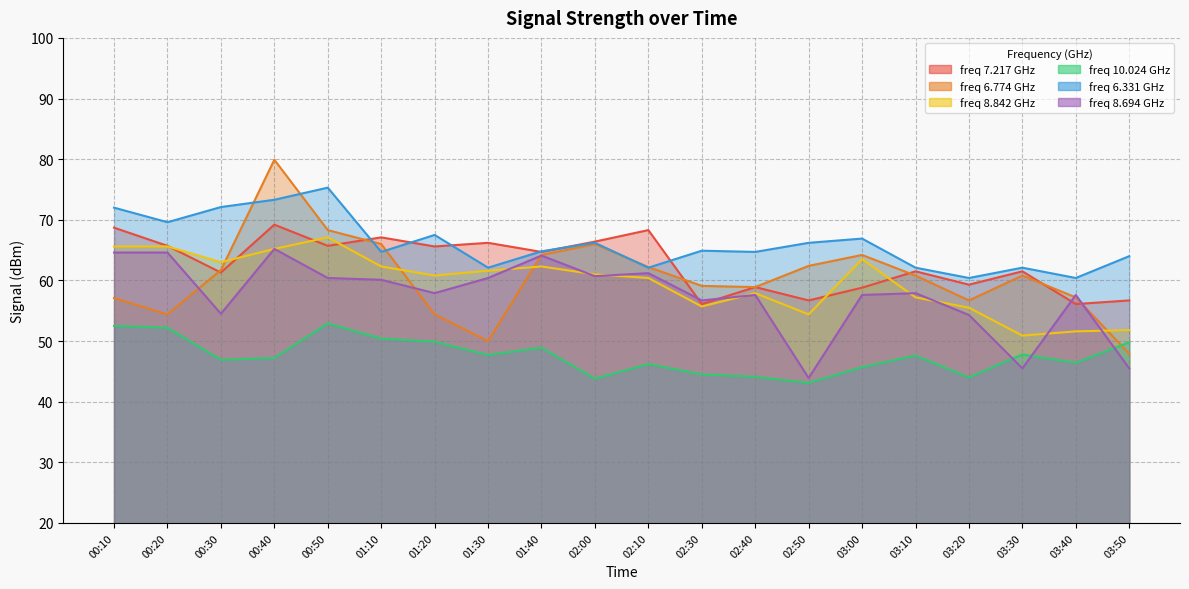

How many data points in 8.694 are less than 57?

6